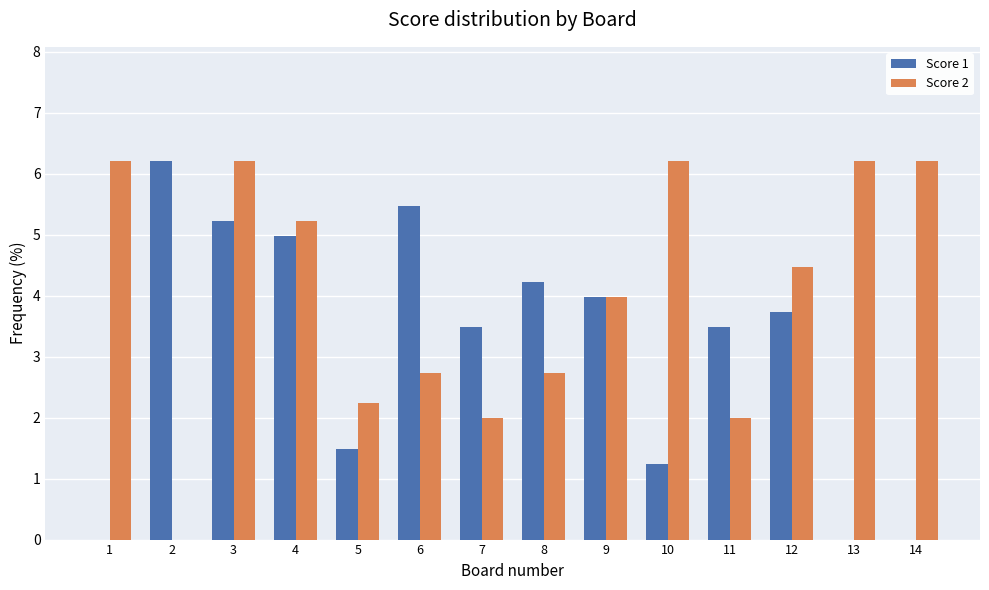

Is it true that Score 1 equals 6.4 at 9?

False